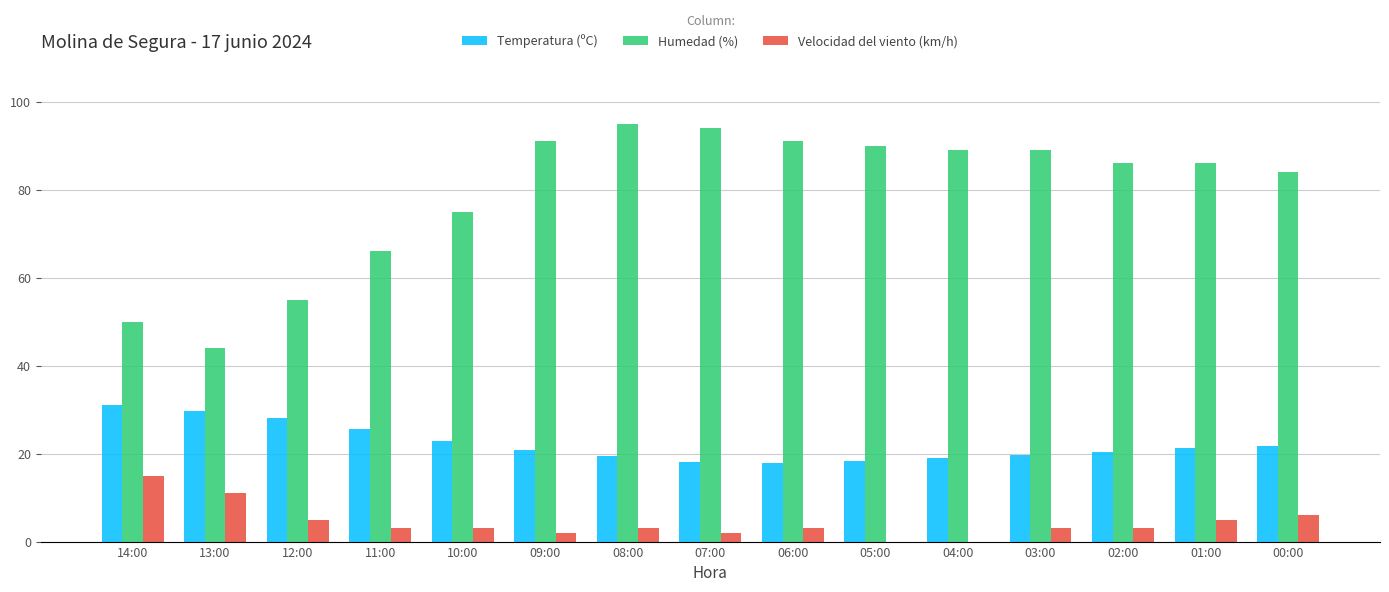

What is the sum of the Temperatura (ºC) values at 10:00 and 06:00?

40.6